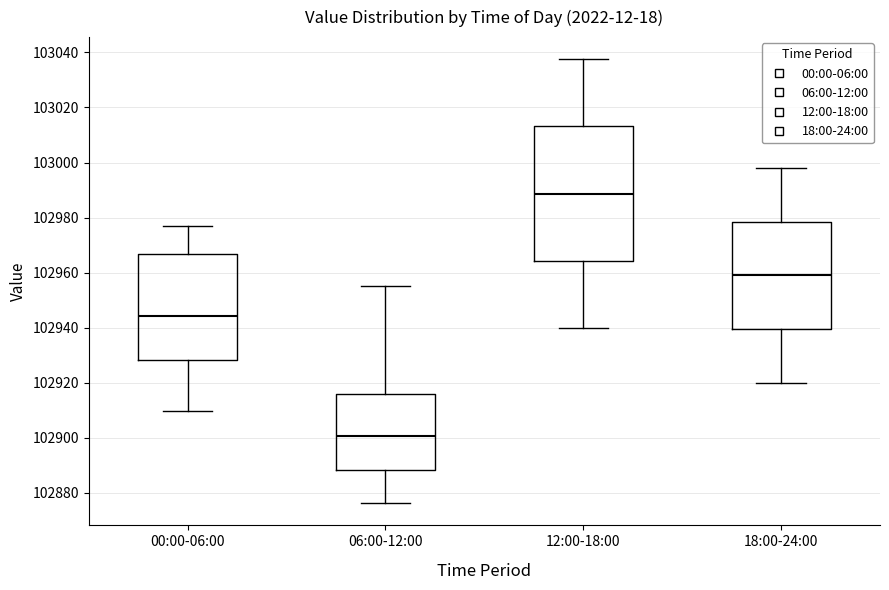

Which box is the tallest, from its lower edge to its upper edge?

12:00-18:00